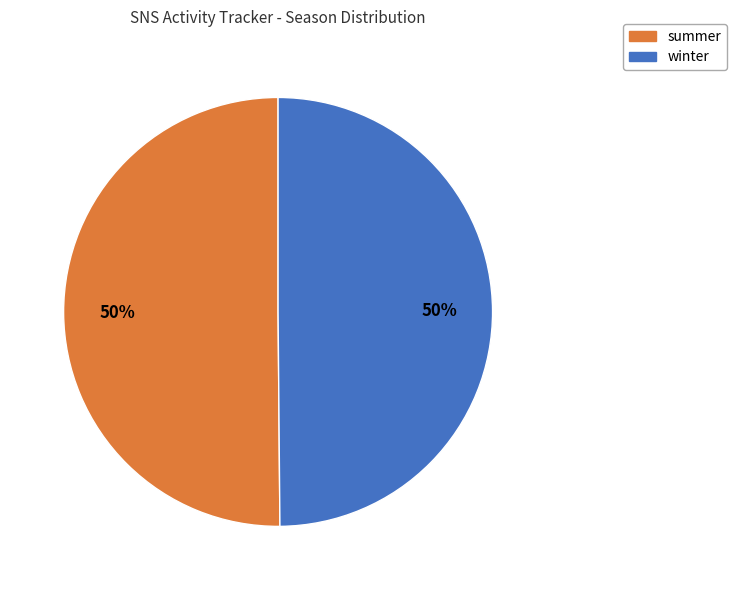

How many slices are in this pie chart?

2